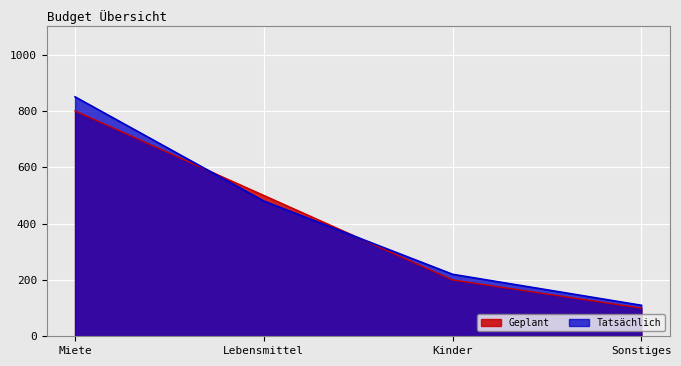

The value of Tatsächlich at Sonstiges is 168. True or false?

False